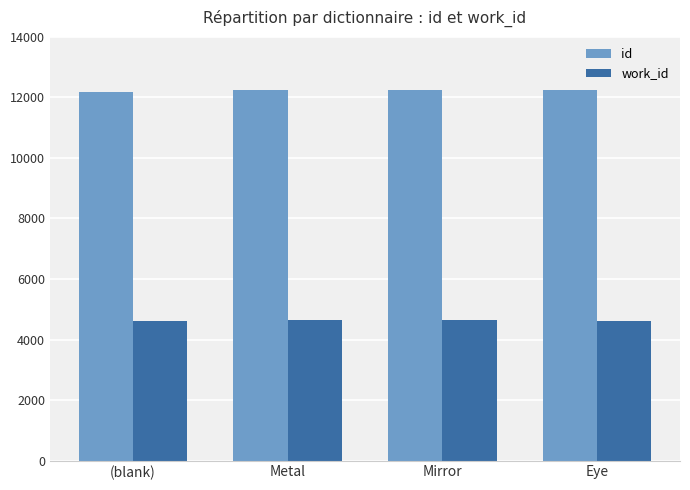

What is the total value across all series at Mirror?

16908